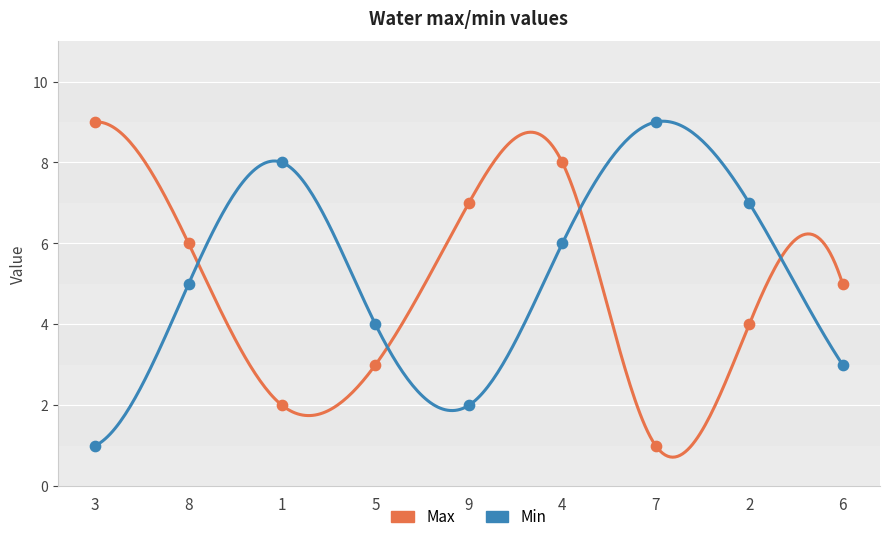

Which series has the largest total across all categories?

Max